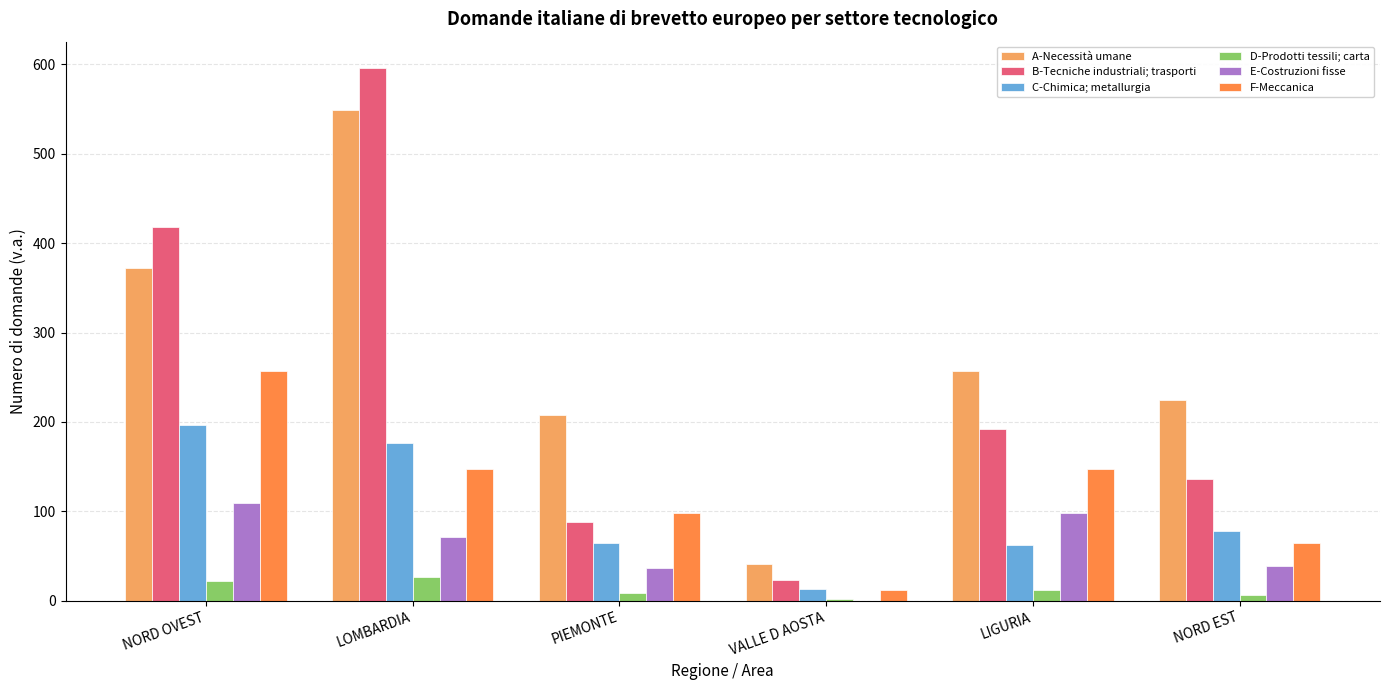

What is the maximum value for C-Chimica; metallurgia?

197.1